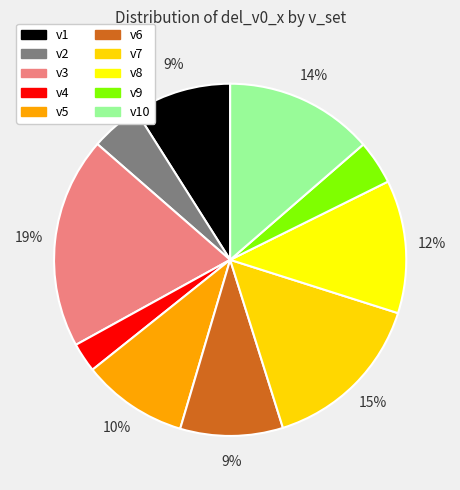

Between v8 and v9, which is larger?

v8